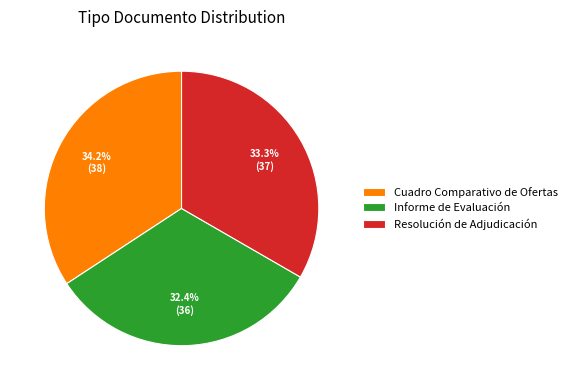

Between Cuadro Comparativo de Ofertas and Informe de Evaluación, which is larger?

Cuadro Comparativo de Ofertas